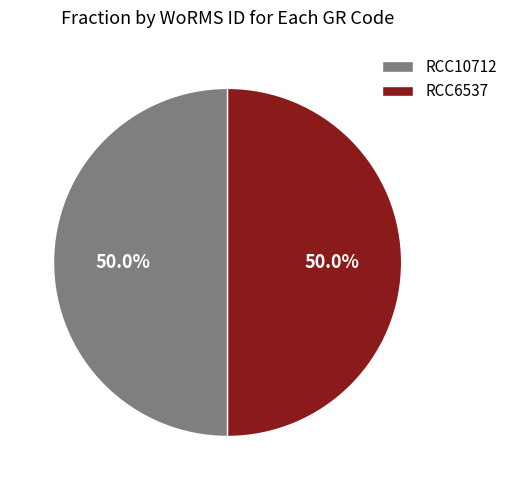

Do RCC6537 and RCC10712 together represent more than half of the pie?

Yes